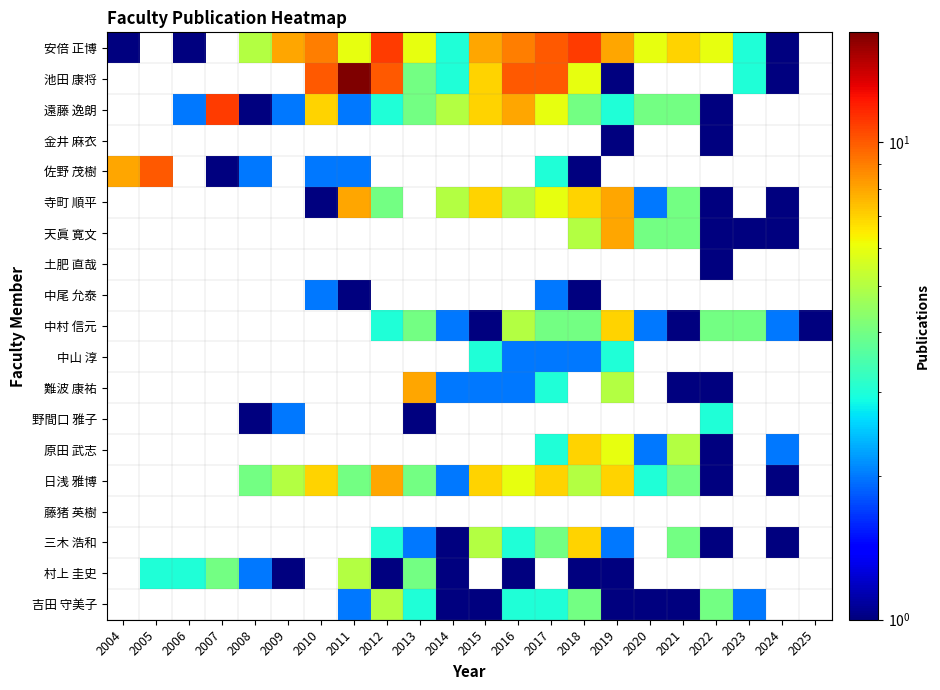

The 土肥 直哉 series shows 1.0 at 2022. True or false?

True